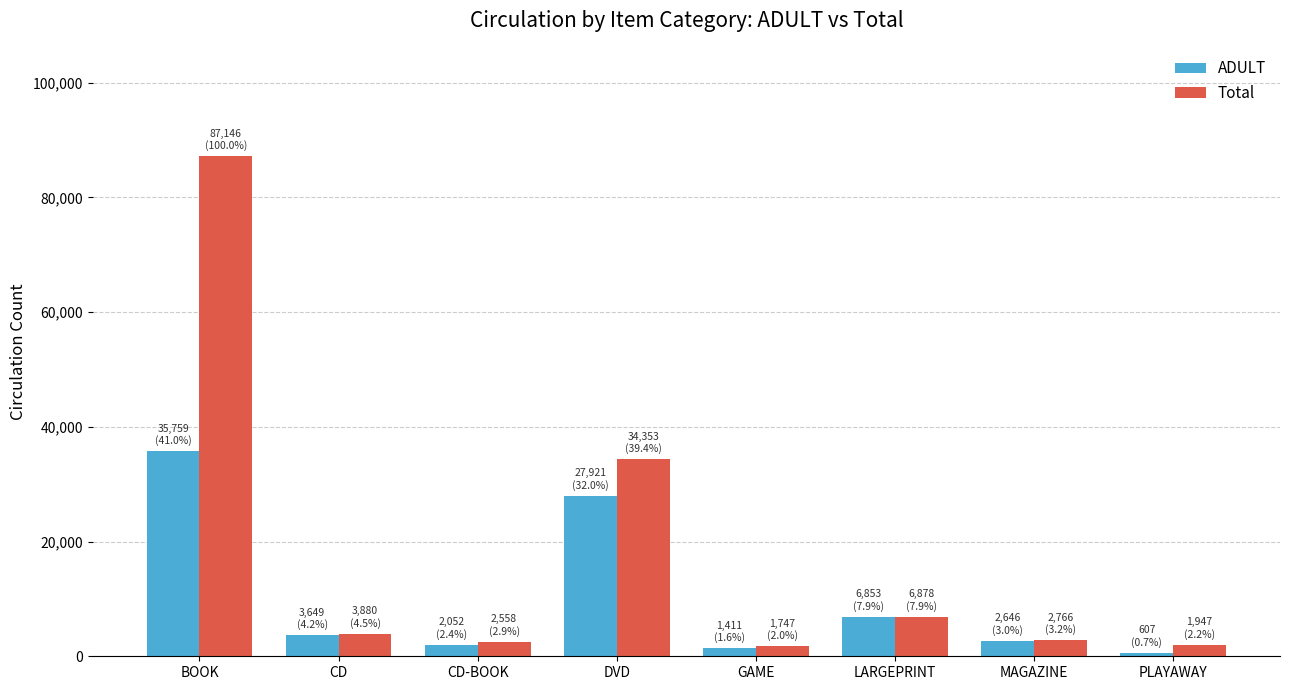

How many groups of bars are there?

8